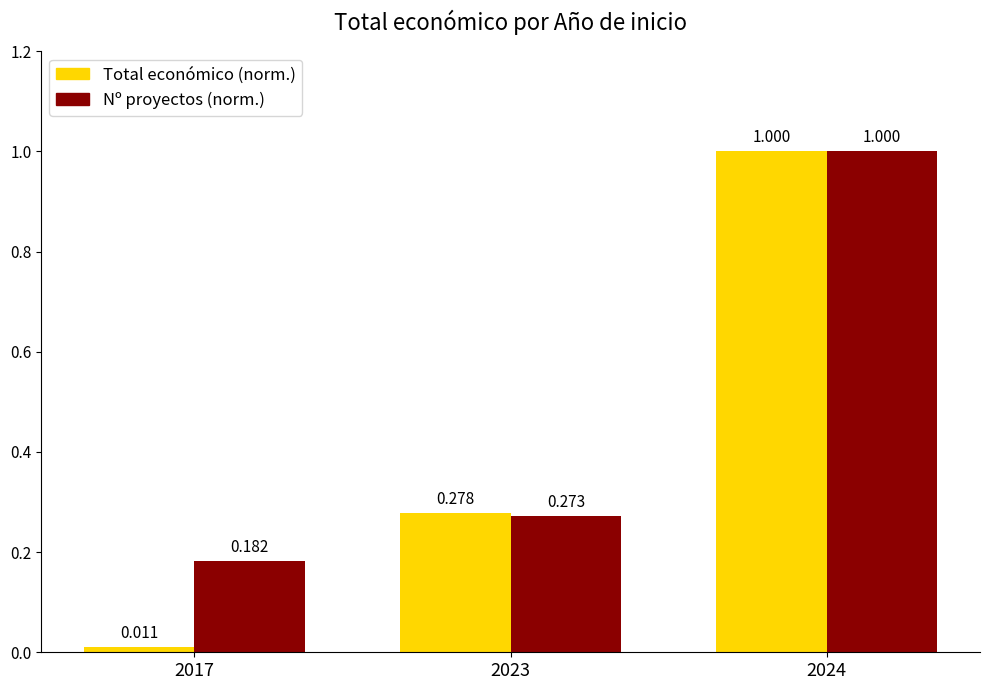

At which category is the sum across all series the highest?

2024